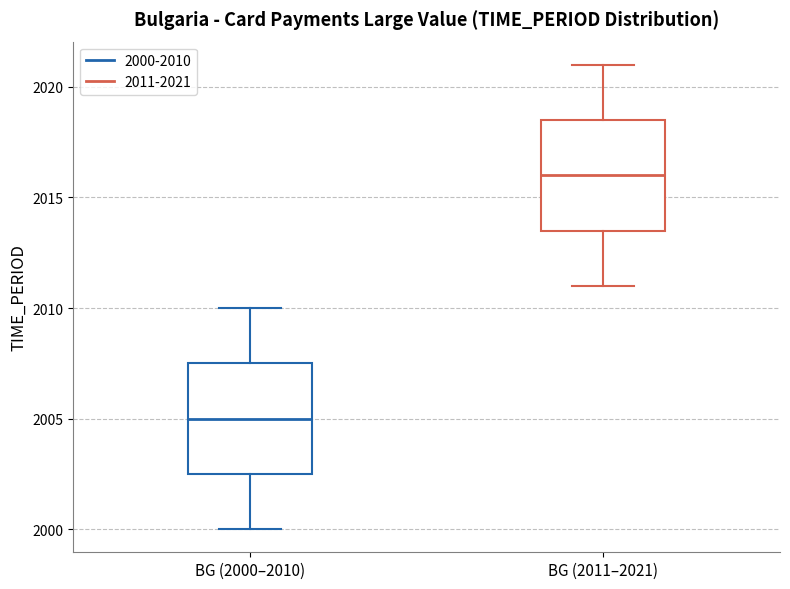

Reading left to right, transcribe this box plot: for each box, give where its median line is, the range the box spans, and where its two whiskers end, as read against the y-axis. The values are not printed on the chart, so give them approximately, as read against the axis.

BG (2000–2010): median 2005.0, box 2002.5 to 2007.5, whiskers 2000.0 to 2010.0
BG (2011–2021): median 2016.0, box 2013.5 to 2018.5, whiskers 2011.0 to 2021.0